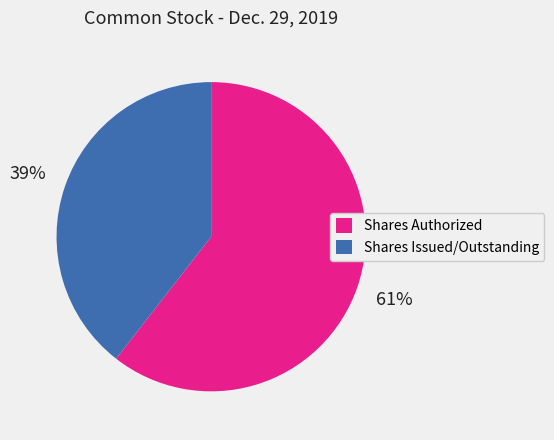

Is the sum of Shares Authorized and Shares Issued/Outstanding greater than half?

Yes